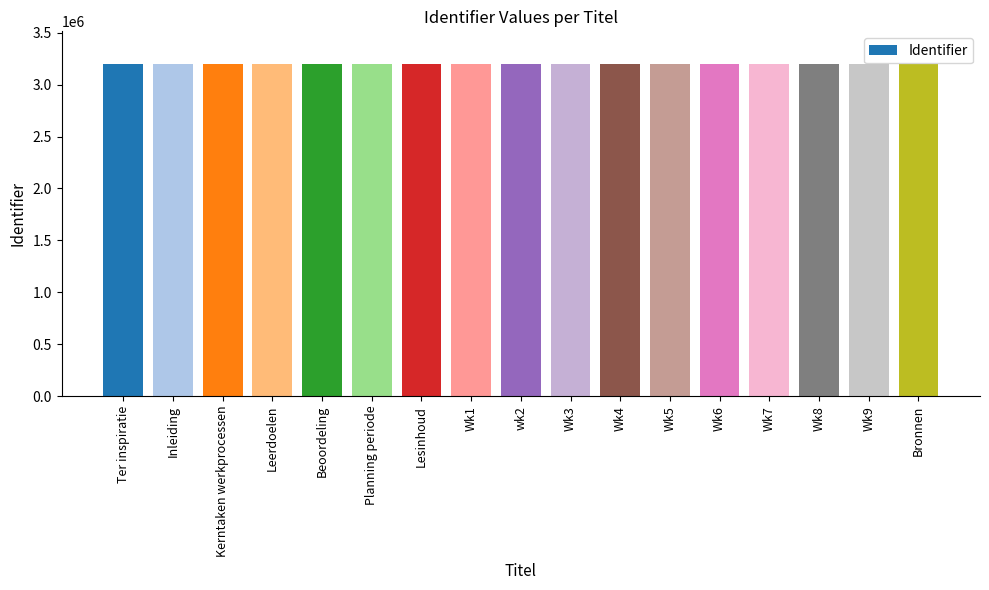

What is the smallest value displayed?

3193718